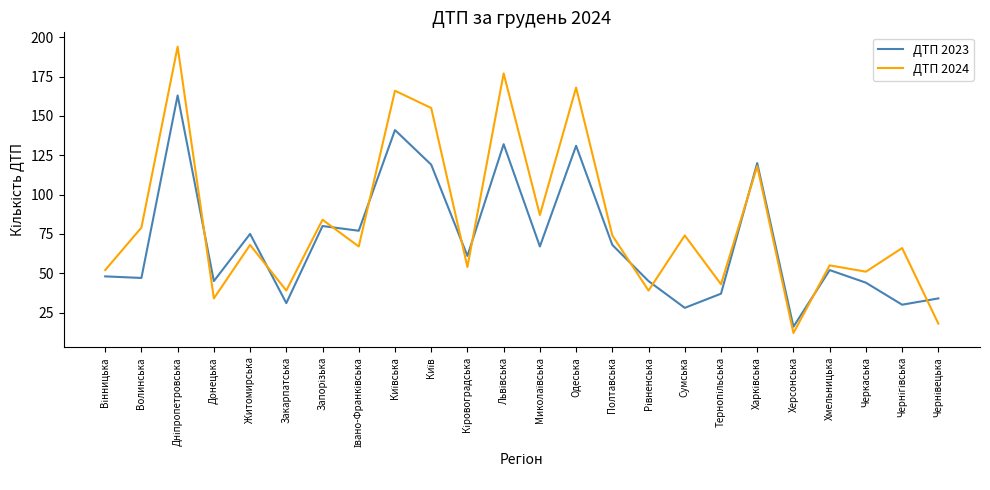

True or false: ДТП 2024 and ДТП 2023 intersect in this chart.

True